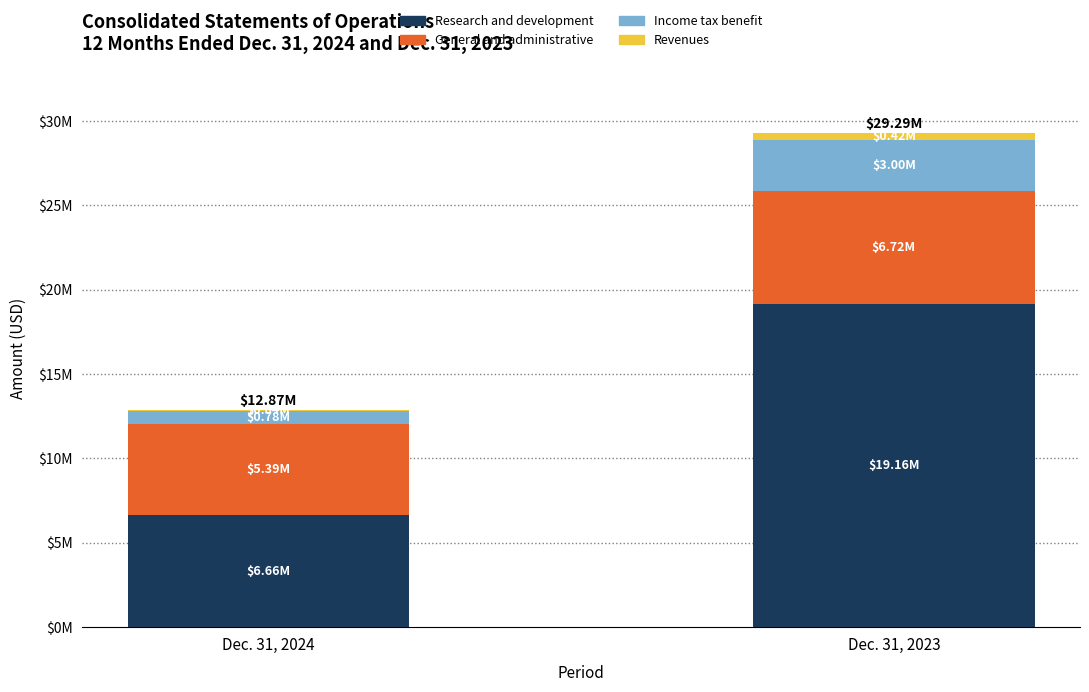

What is the sum of all Research and development values?

25810000